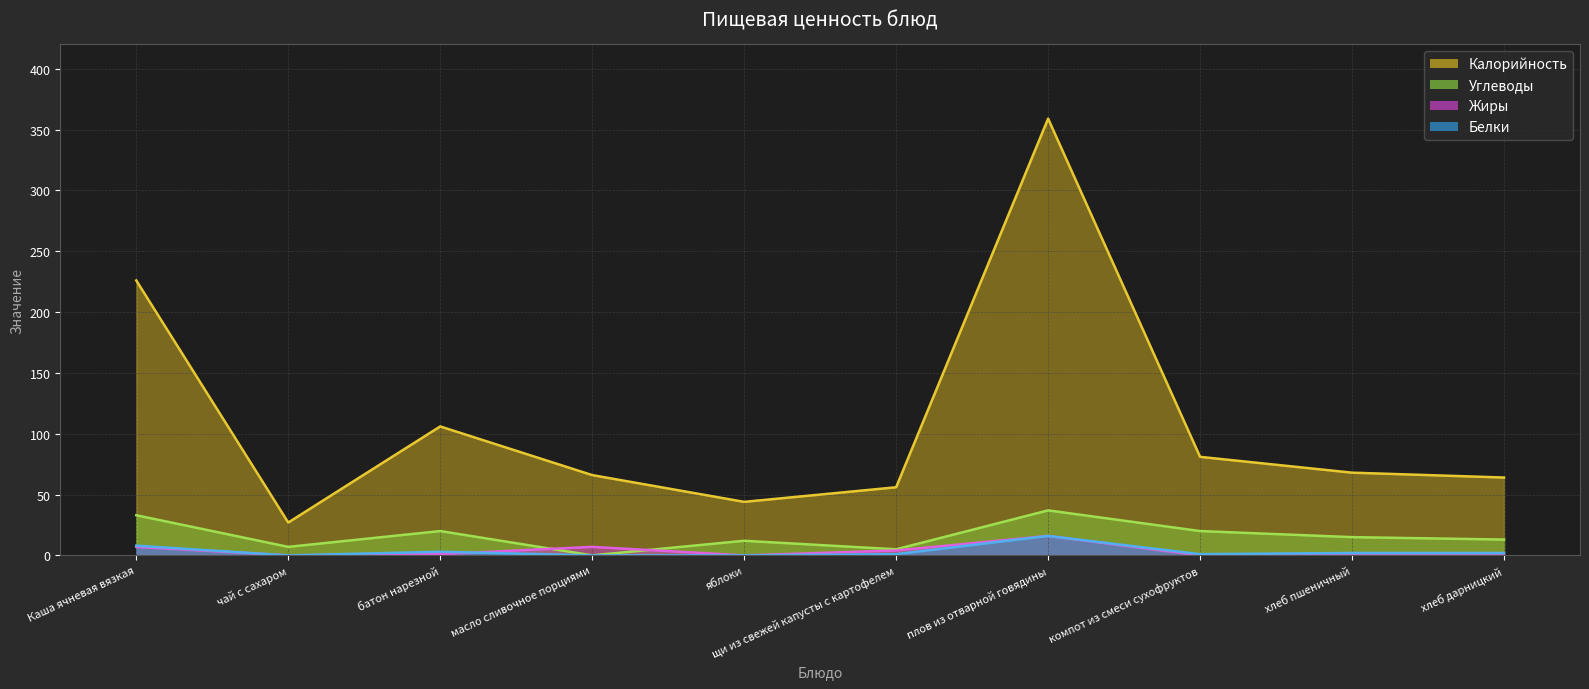

Reading left to right, what are all the values shown in this chart?

Калорийность: 226	27	106	66	44	56	359	81	68	64
Белки: 8	0	3	0	0	1	16	1	2	2
Жиры: 7	0	1	7	0	4	16	0	0	0
Углеводы: 33	7	20	0	12	5	37	20	15	13